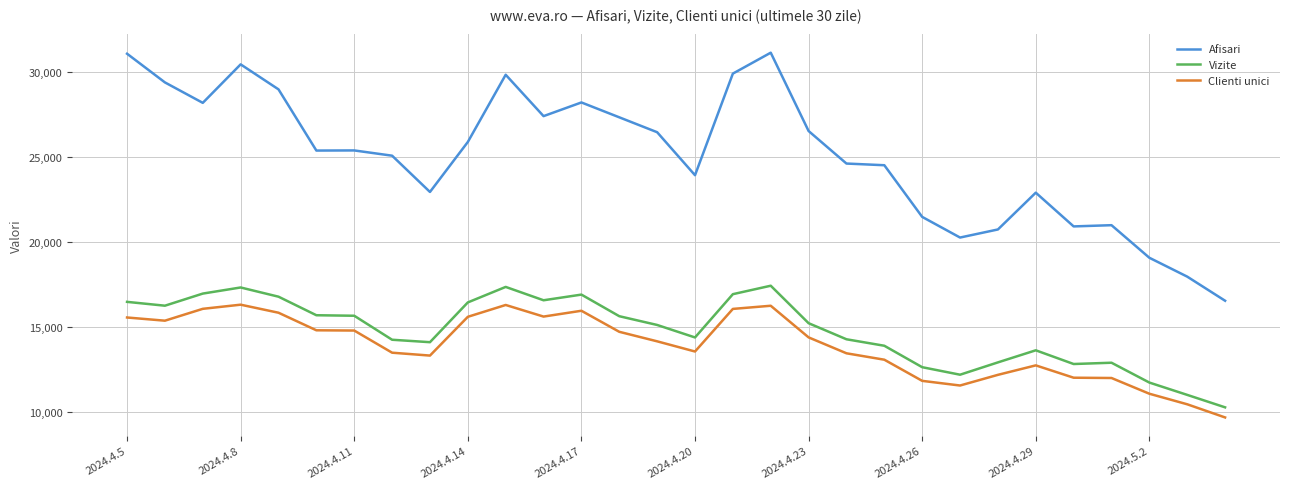

Which series has the widest spread of values?

Afisari